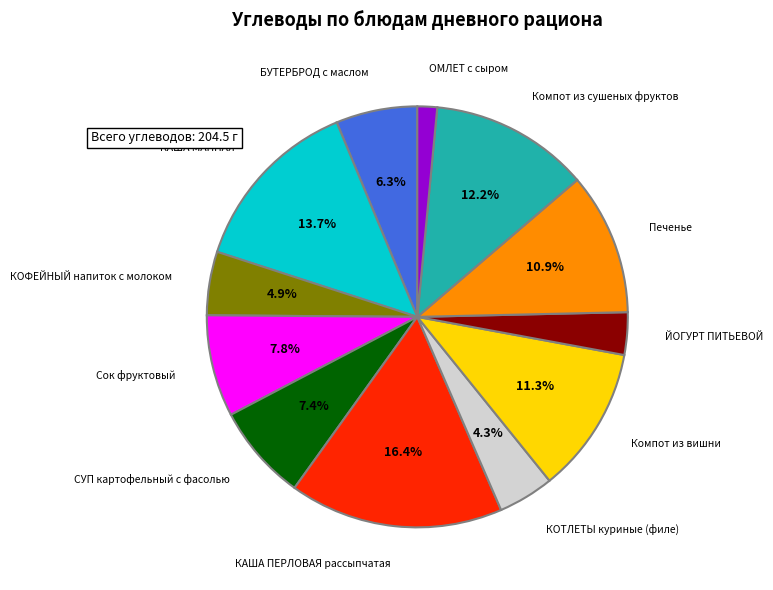

Is there any slice that represents more than half of the pie?

No